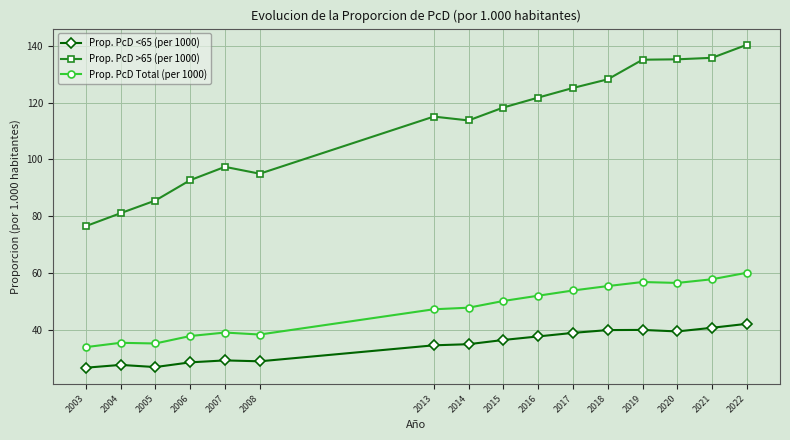

How many values in the Prop. PcD <65 (per 1000) series exceed 36?

8